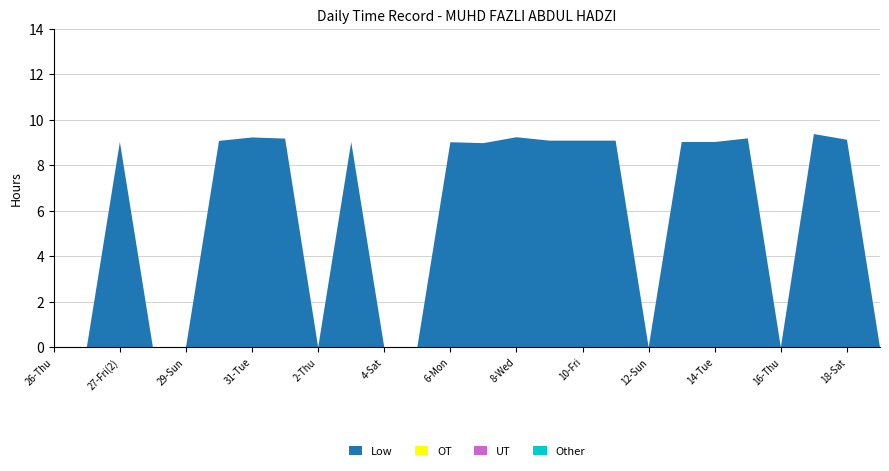

Reading right to left, extract all data points from this chart.

Low: 0.0	9.1	9.4	0.0	9.2	9.0	9.0	0.0	9.1	9.1	9.1	9.2	9.0	9.0	0.0	0.0	9.0	0.0	9.2	9.2	9.1	0.0	0.0	9.0	0.0	0.0
OT: 0.0	0.0	0.0	0.0	0.0	0.0	0.0	0.0	0.0	0.0	0.0	0.0	0.0	0.0	0.0	0.0	0.0	0.0	0.0	0.0	0.0	0.0	0.0	0.0	0.0	0.0
UT: 0.0	0.0	0.0	0.0	0.0	0.0	0.0	0.0	0.0	0.0	0.0	0.0	0.0	0.0	0.0	0.0	0.0	0.0	0.0	0.0	0.0	0.0	0.0	0.0	0.0	0.0
Other: 0.0	0.0	0.0	0.0	0.0	0.0	0.0	0.0	0.0	0.0	0.0	0.0	0.0	0.0	0.0	0.0	0.0	0.0	0.0	0.0	0.0	0.0	0.0	0.0	0.0	0.0